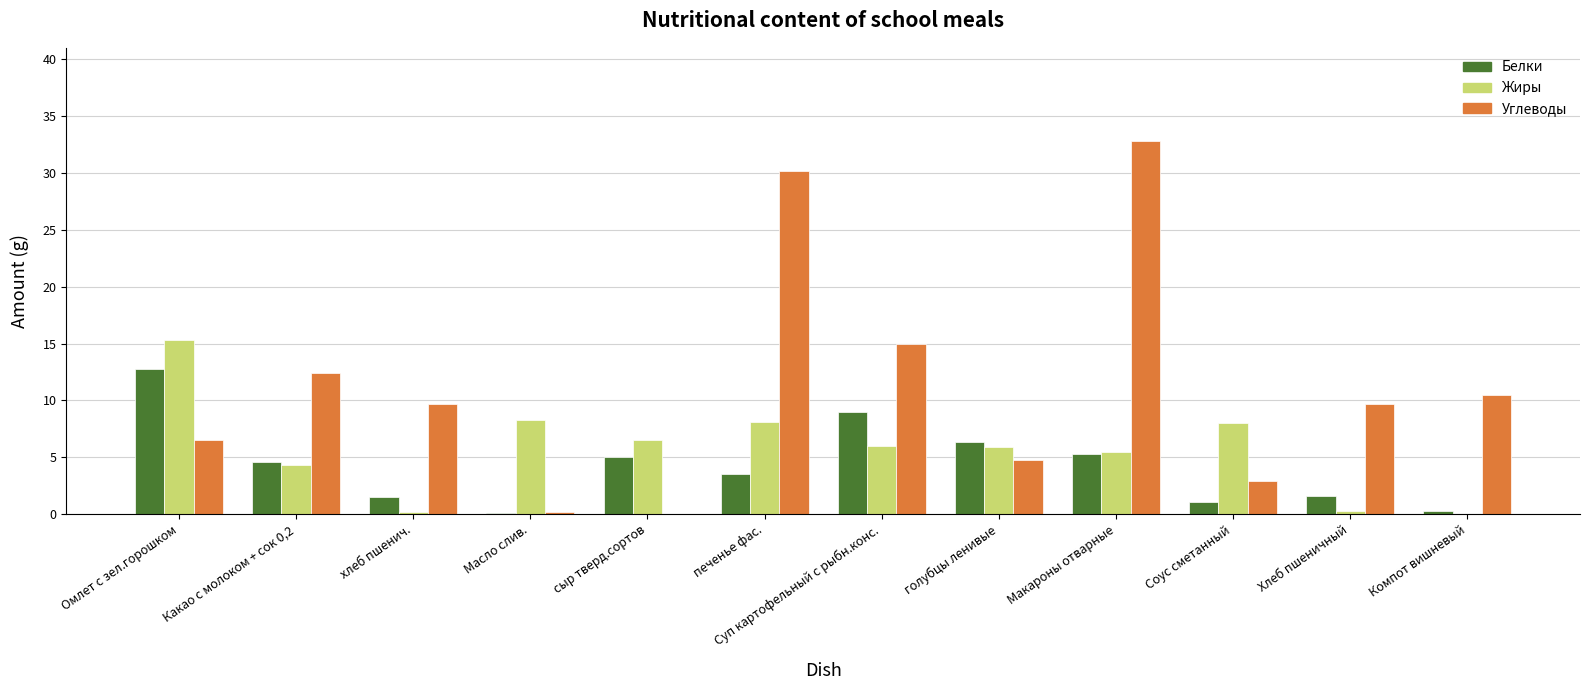

Which series has the largest total across all categories?

Углеводы